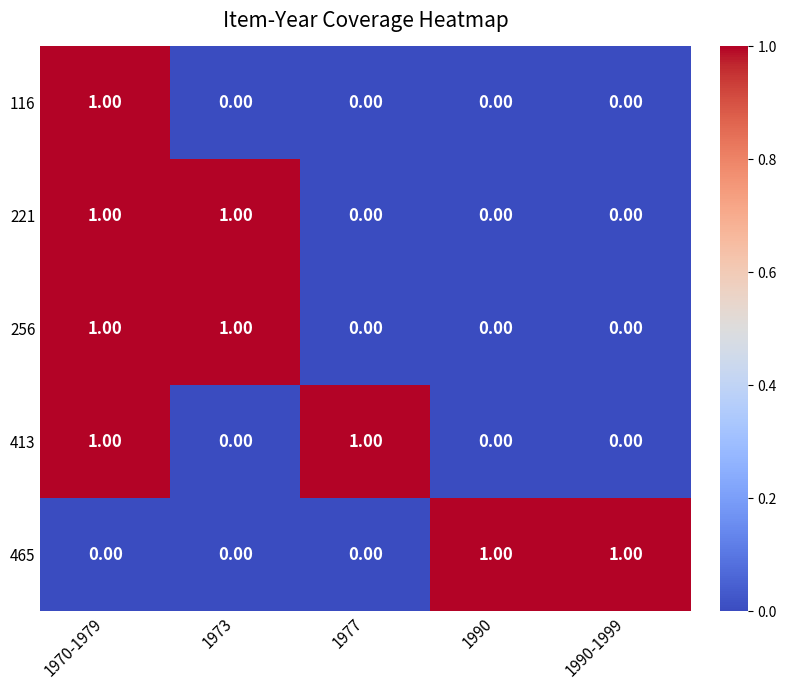

What is the total value across all series at 1973?

2